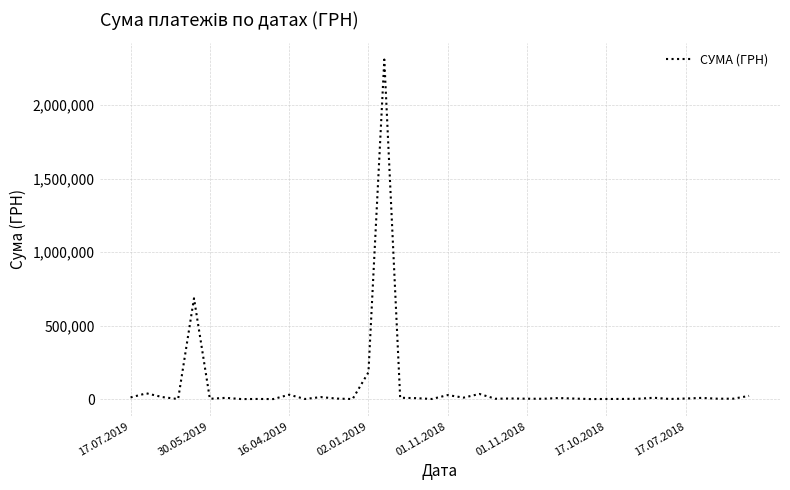

What is the difference between the maximum and minimum values?

2309614.0